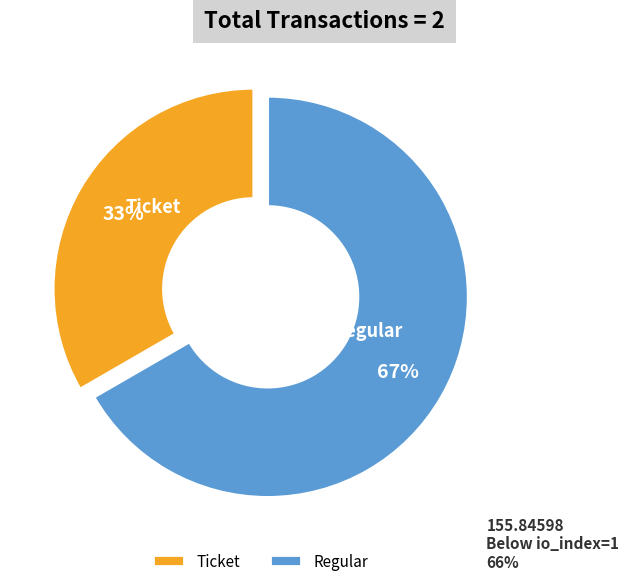

How many segments does this pie chart have?

2